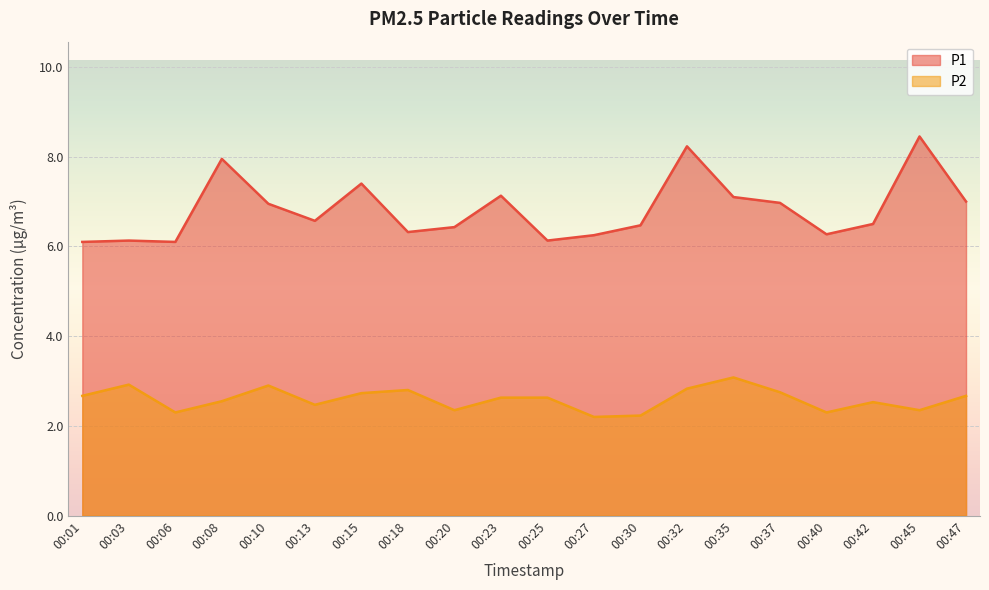

The value of P1 at 00:03 is 2.6. True or false?

False